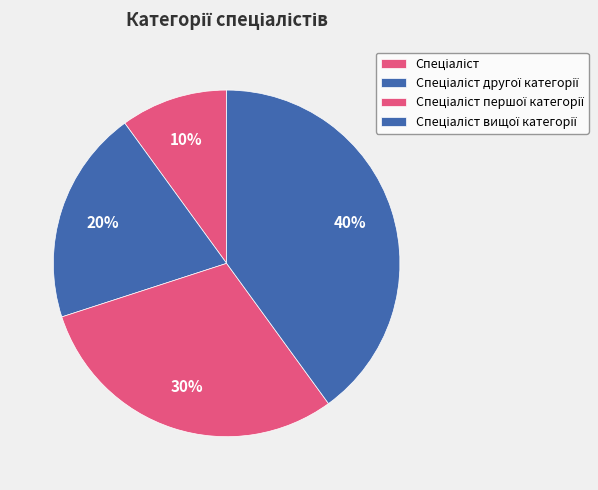

How many segments does this pie chart have?

4